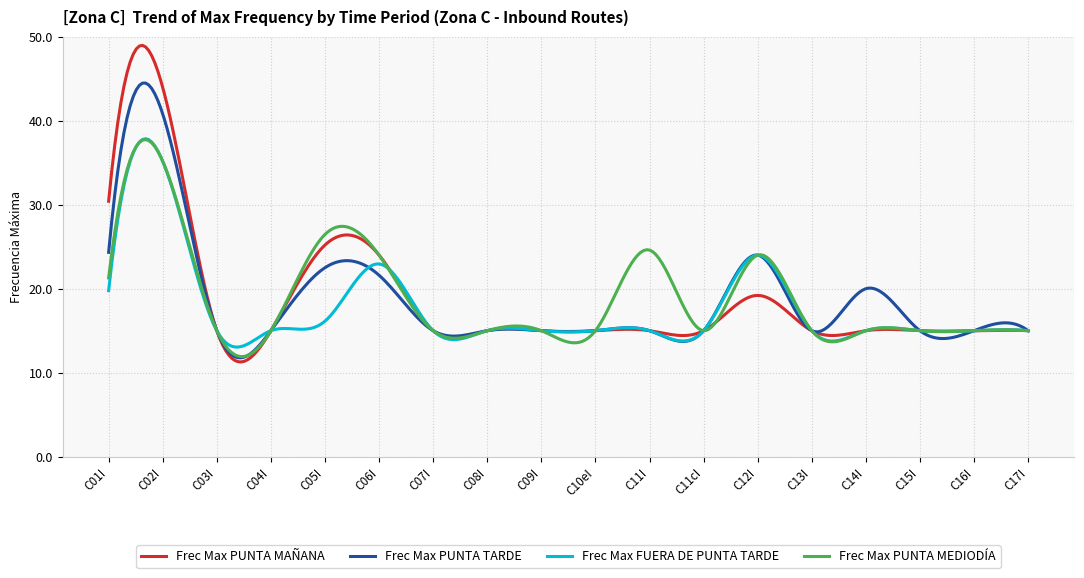

What is the minimum value shown in the chart?

11.3